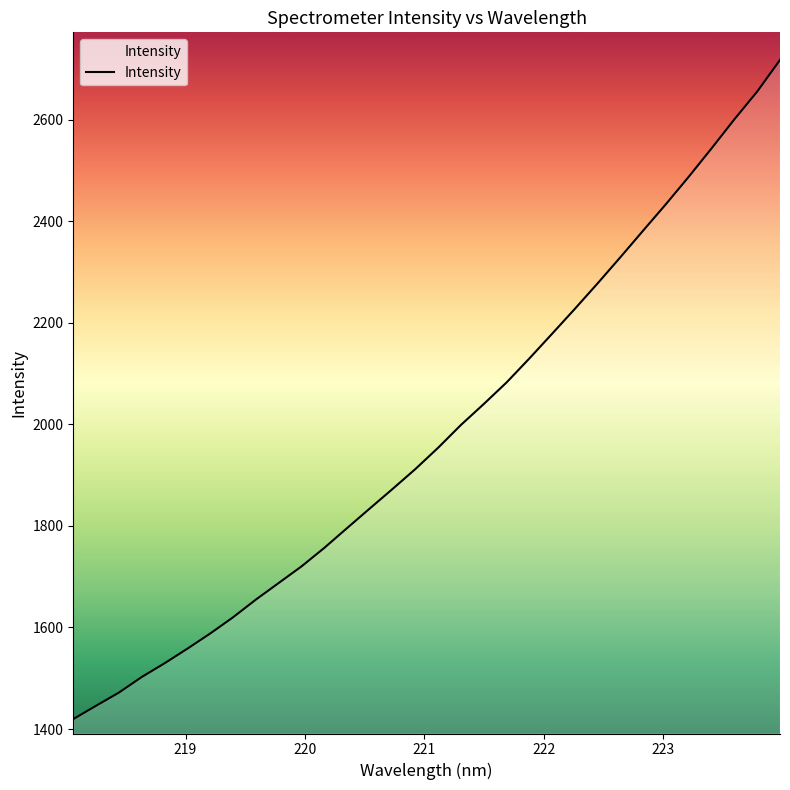

What is the difference between the second highest and minimum values?

1235.7